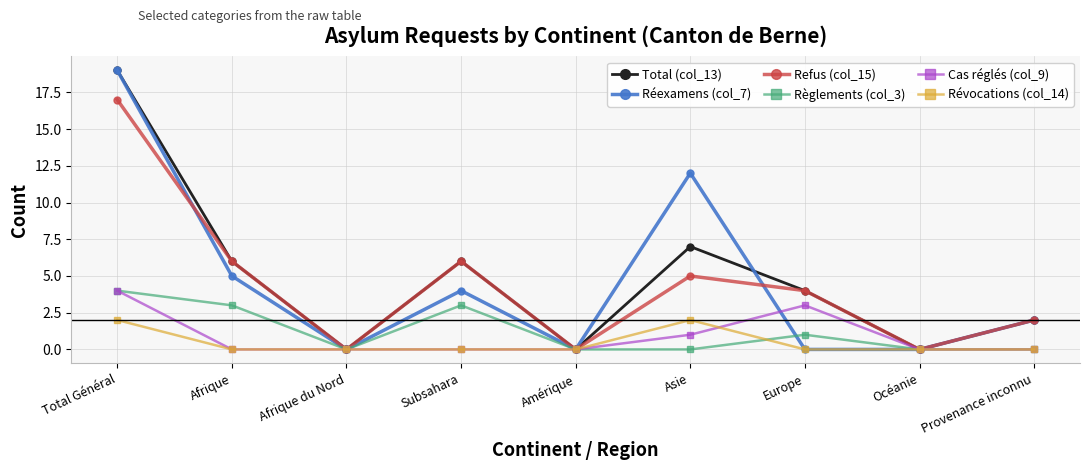

At which label is Total (col_13) closest to 9?

Asie